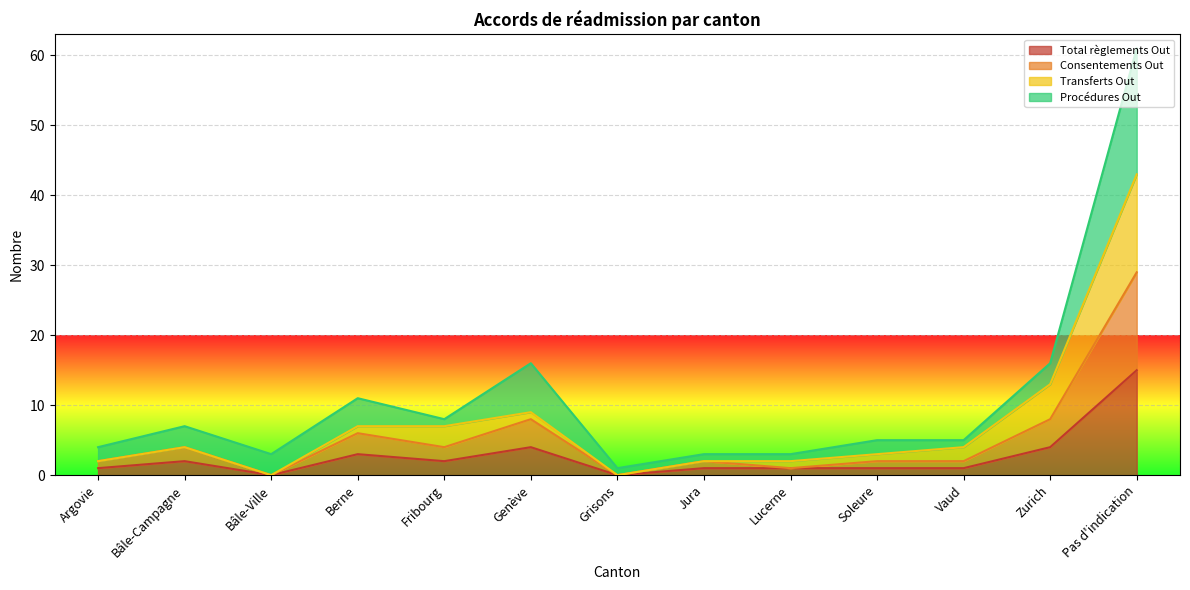

What is the average value of the Total règlements Out series?

3